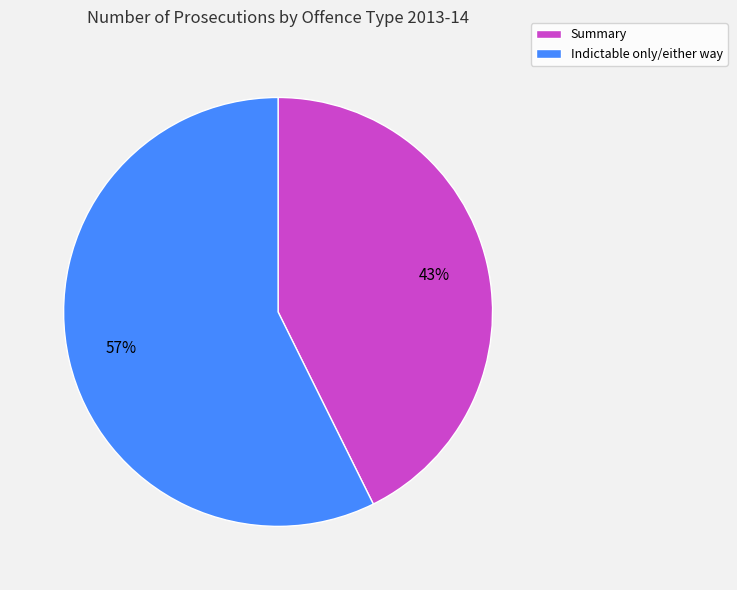

Which has a higher value, Indictable only/either way or Summary?

Indictable only/either way